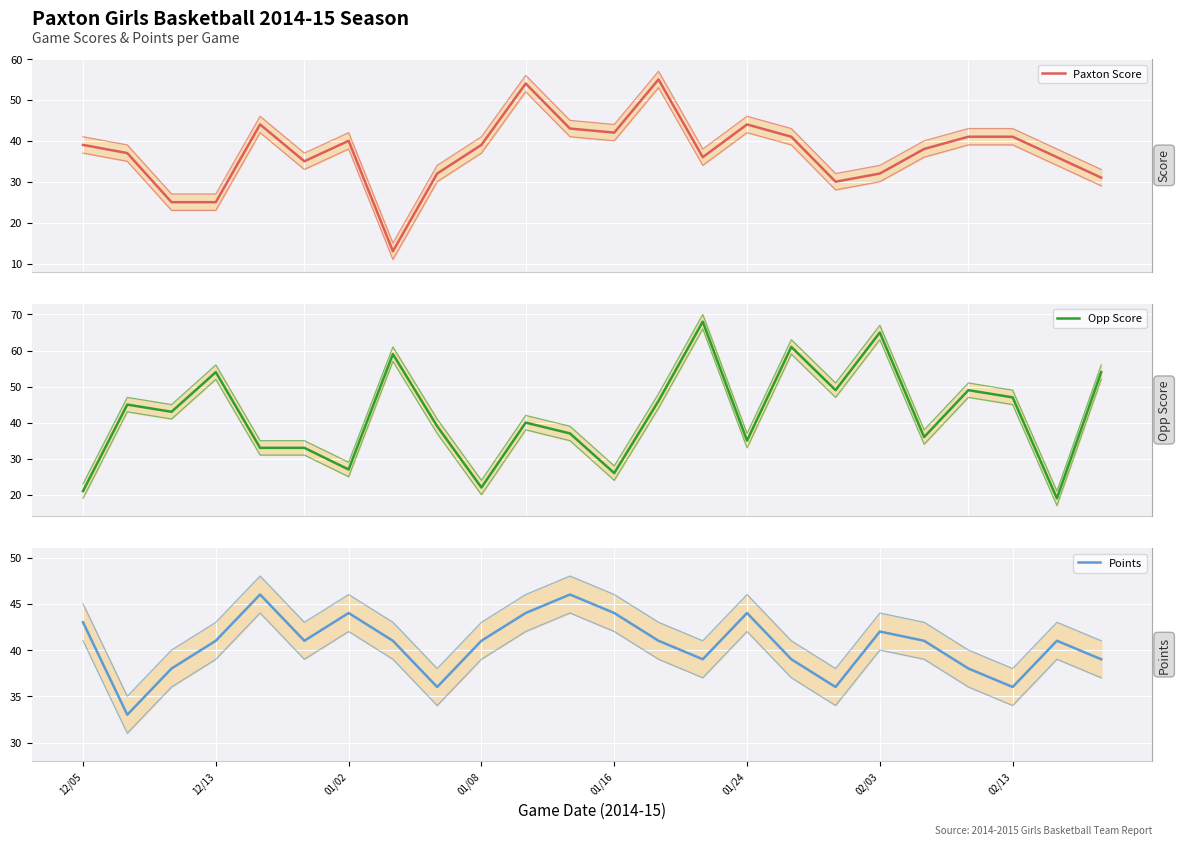

True or false: Paxton Score has a value of 51 at 8.

False